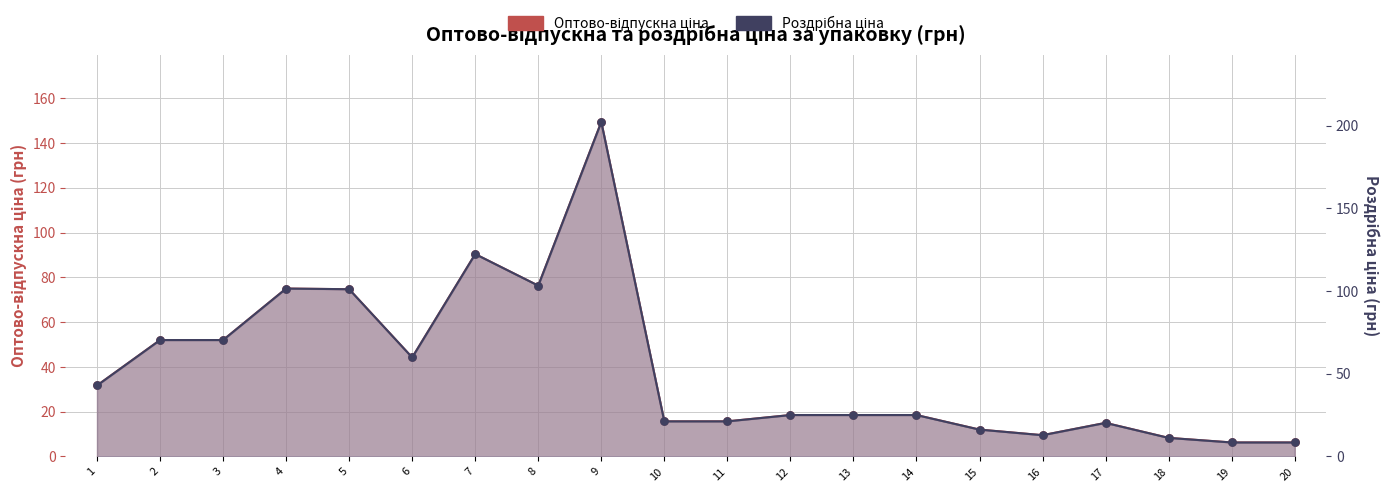

What is the total value across all series at 13?

43.5